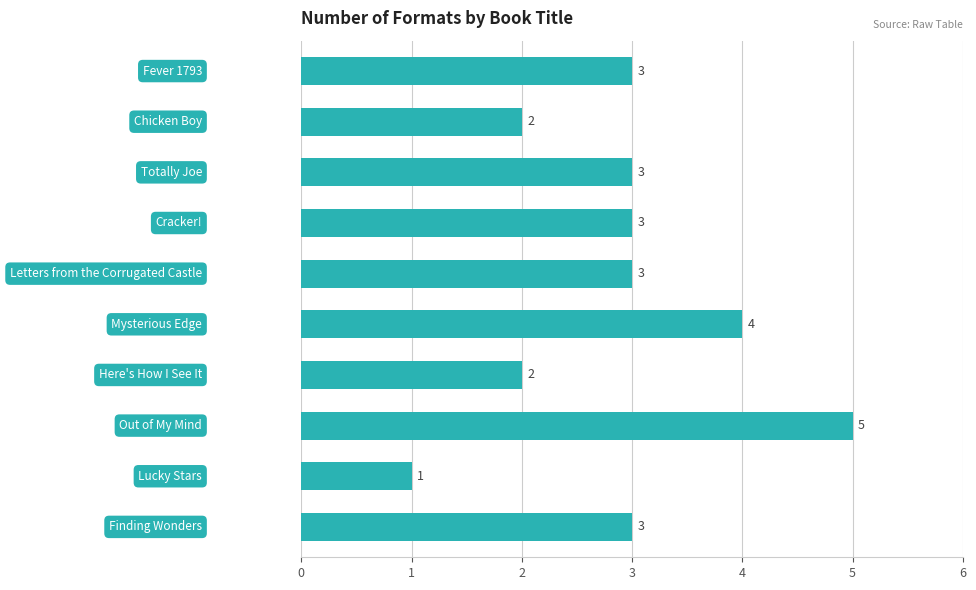

How many values are between 2 and 3?

7